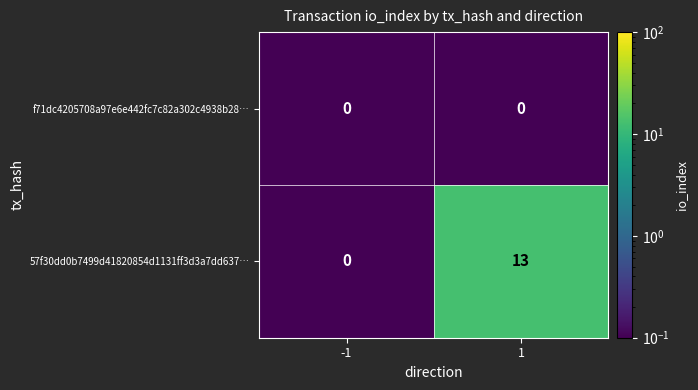

How many values in 57f30dd0b7499d41820854d1131ff3d3a7dd637… are above zero?

1